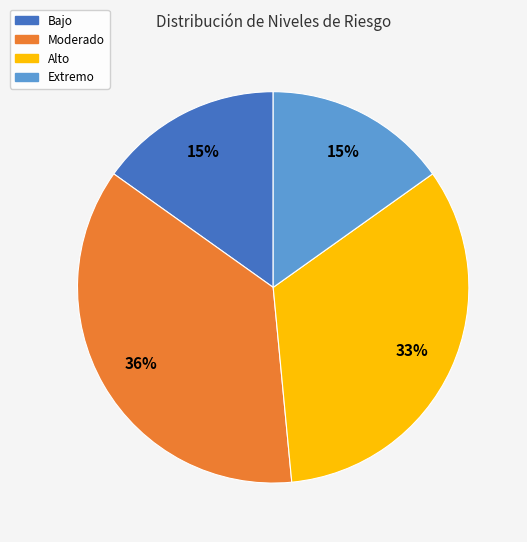

Count the number of slices in the pie.

4